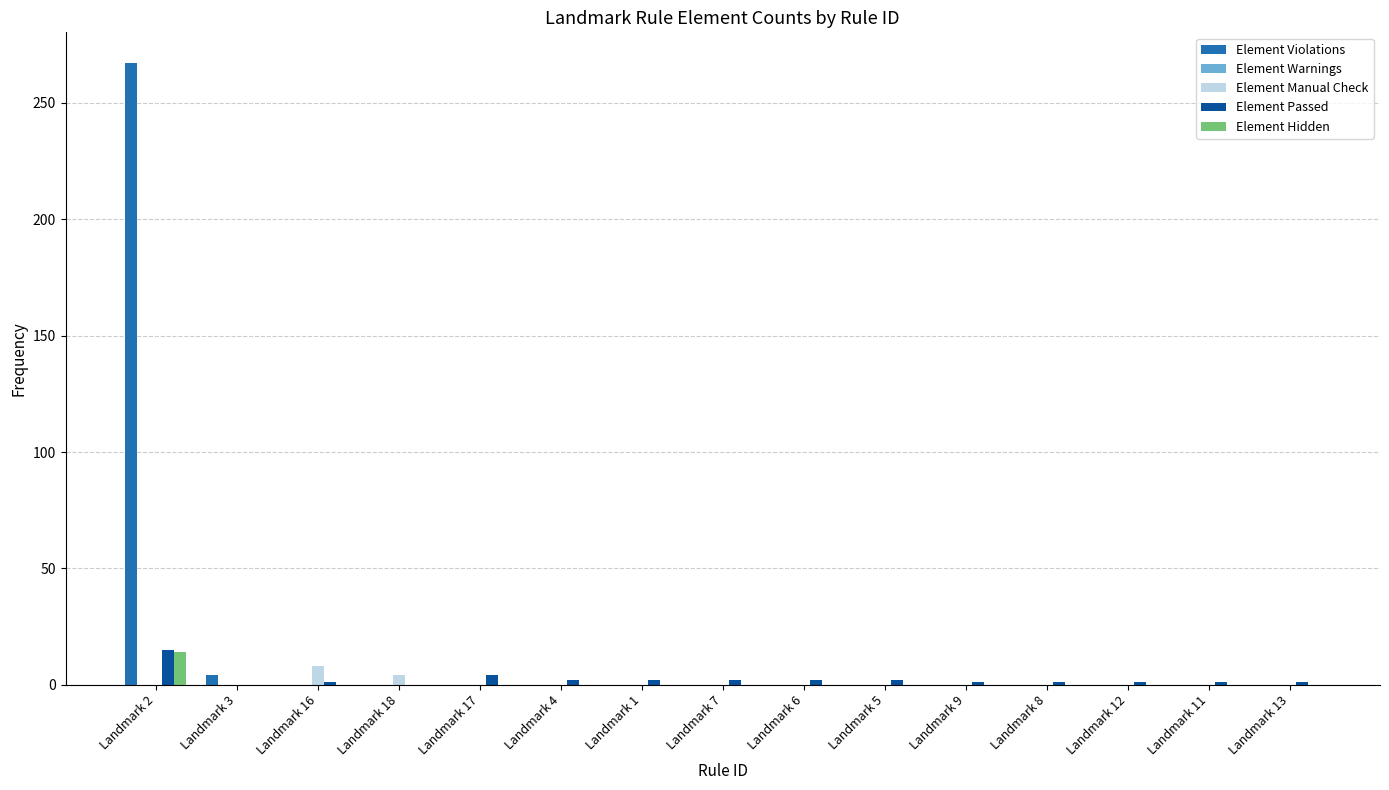

Which series has the largest total across all categories?

Element Violations